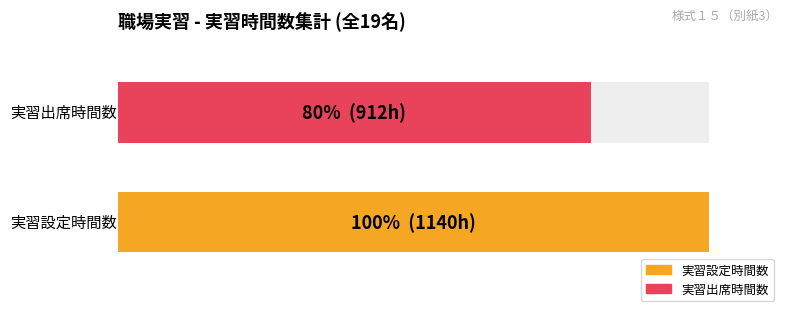

Which series has the largest total across all categories?

実習設定時間数